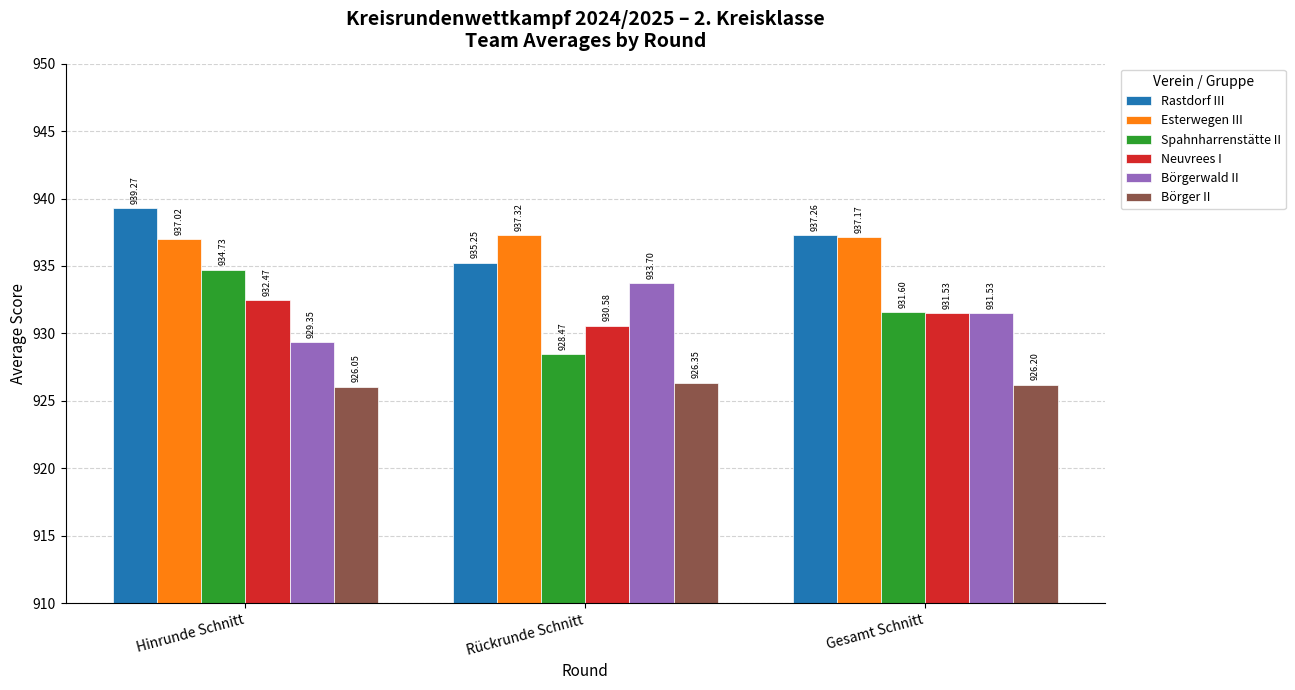

How many data points in Rastdorf III are above 937?

2